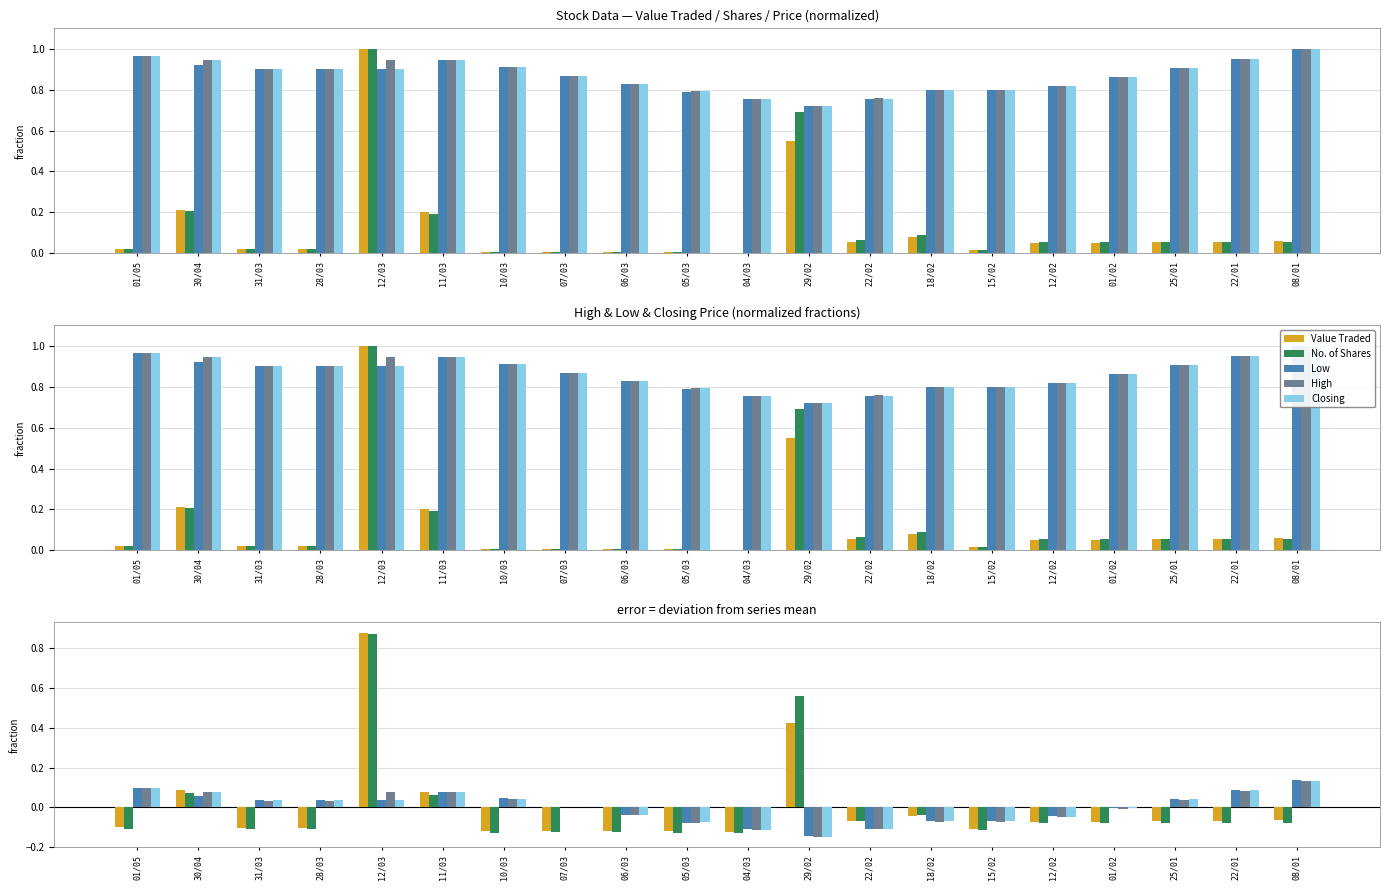

What is the value of the Closing bar at the 1st from the left?

0.1